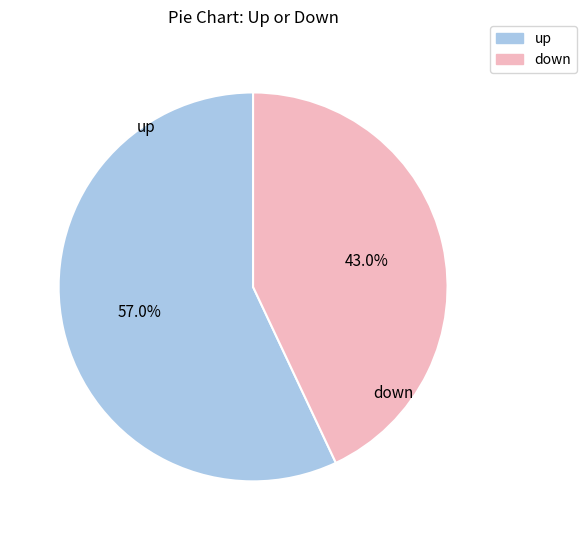

The down slice represents 43% of the pie. True or false?

True